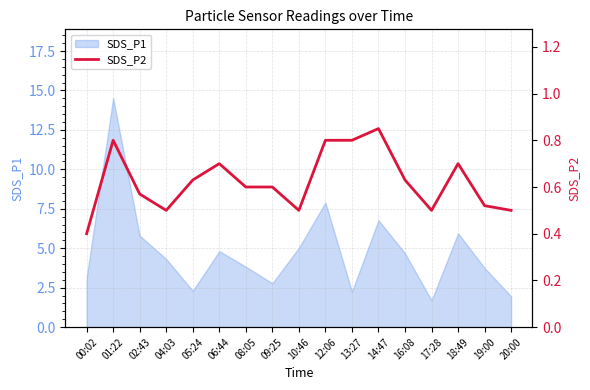

What position from the left is 14:47?

12